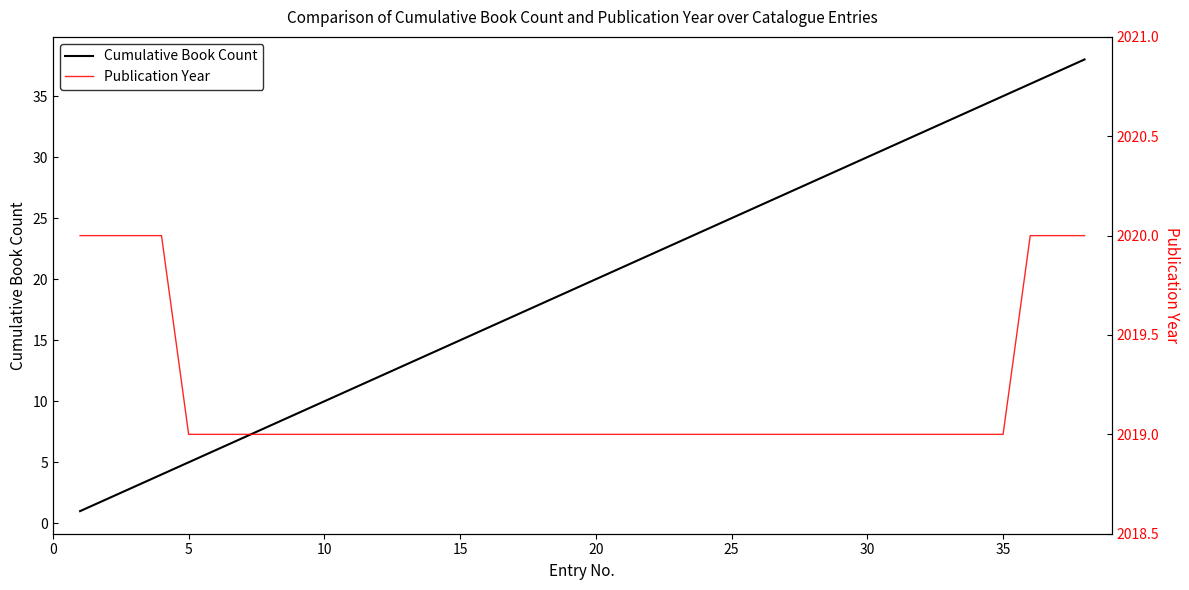

What is the average value of the Publication Year series?

2019